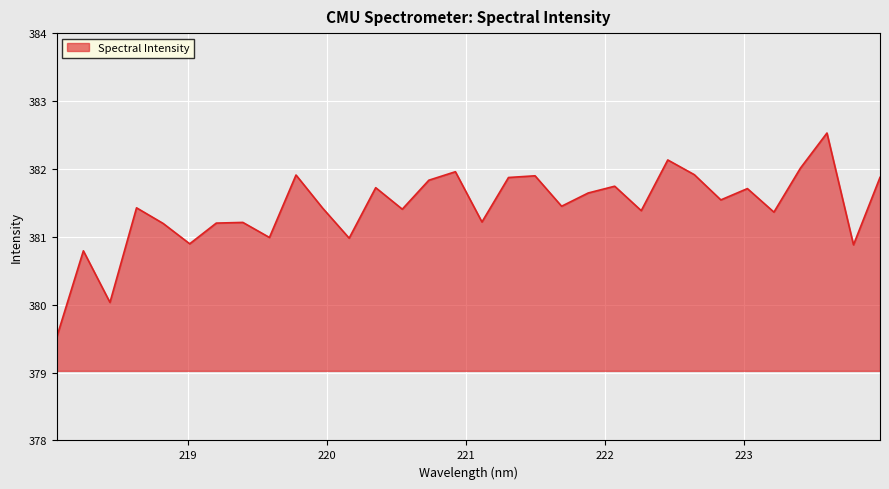

What is the minimum value shown in the chart?

379.5